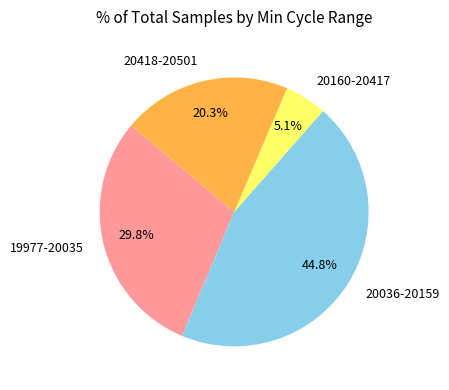

How many segments does this pie chart have?

4